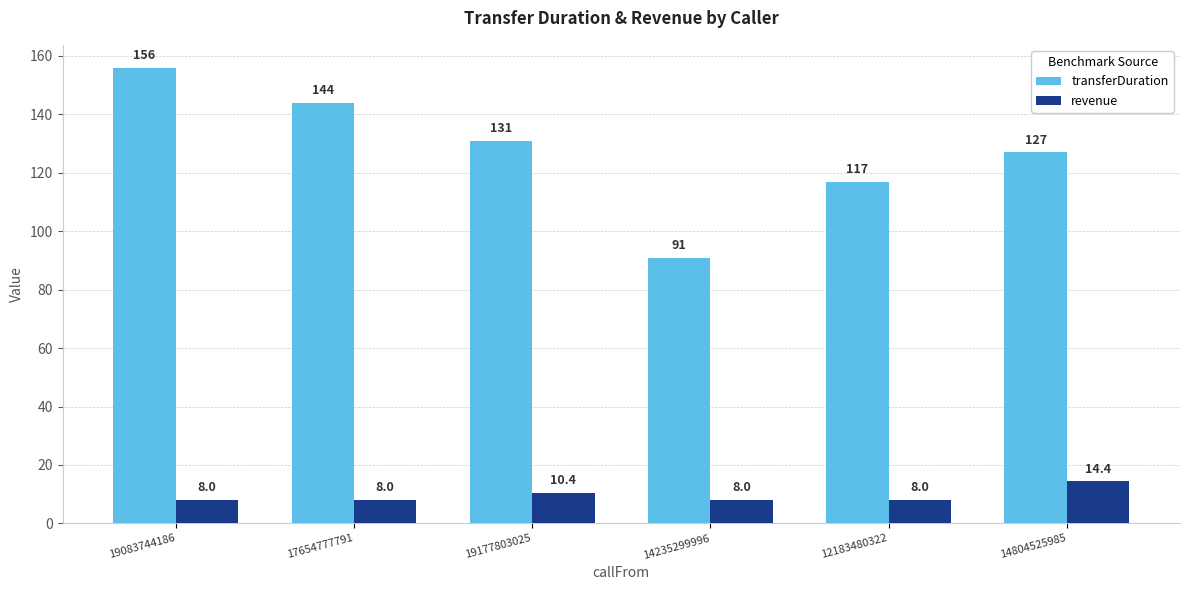

At how many categories does at least one series exceed 154?

1